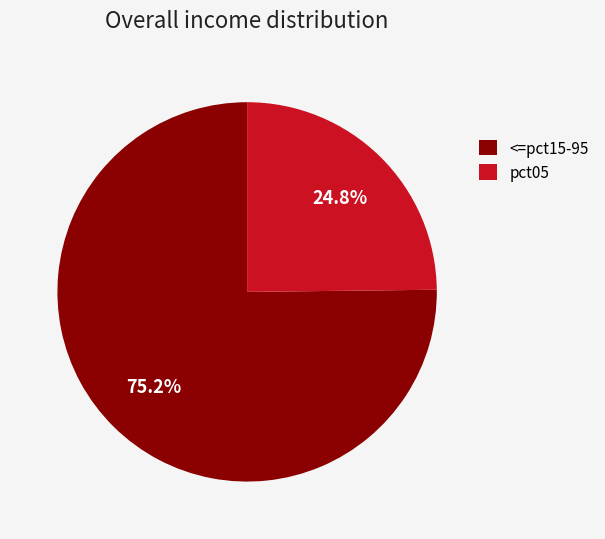

What is the total percentage of <=pct15-95 and pct05?

100.0%